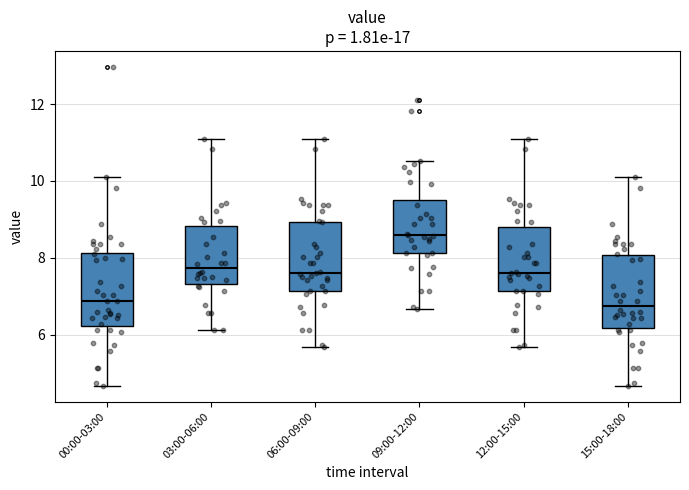

Reading left to right, transcribe this box plot: for each box, give where its median line is, the range the box spans, and where its two whiskers end, as read against the y-axis. The values are not printed on the chart, so give them approximately, as read against the axis.

00:00-03:00: median 6.8, box 6.2 to 8.2, whiskers 4.6 to 10.2
03:00-06:00: median 7.8, box 7.4 to 8.8, whiskers 6.2 to 11.2
06:00-09:00: median 7.6, box 7.2 to 9.0, whiskers 5.6 to 11.2
09:00-12:00: median 8.6, box 8.2 to 9.6, whiskers 6.6 to 10.6
12:00-15:00: median 7.6, box 7.2 to 8.8, whiskers 5.6 to 11.2
15:00-18:00: median 6.8, box 6.2 to 8.0, whiskers 4.6 to 10.2